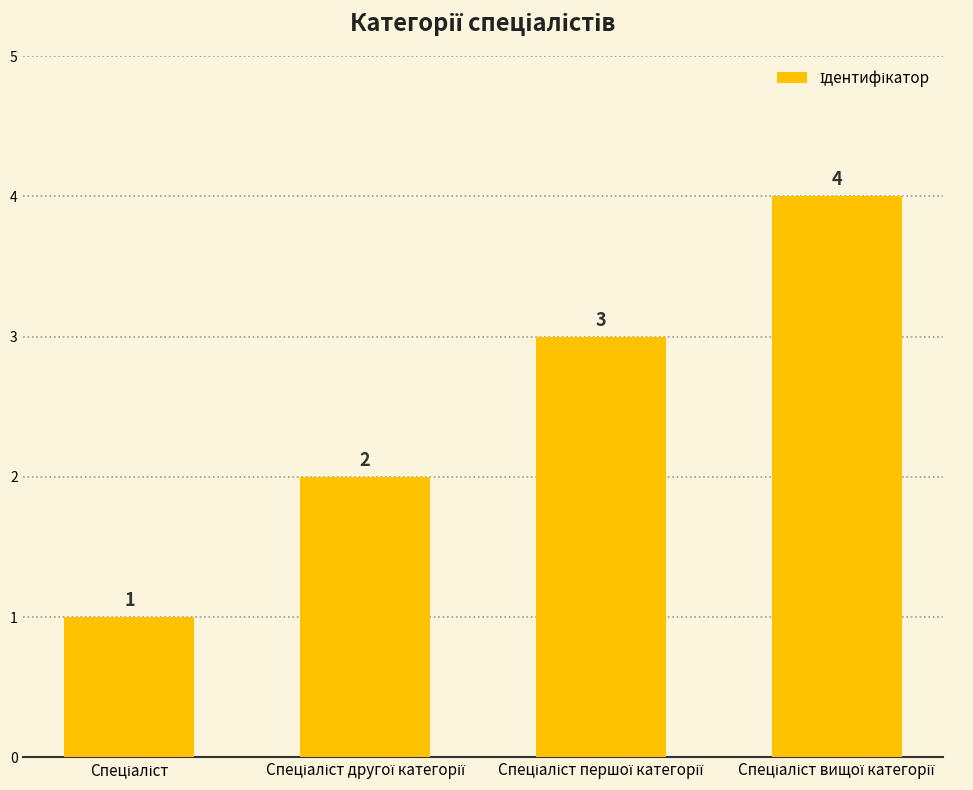

What is the maximum value shown in the chart?

4